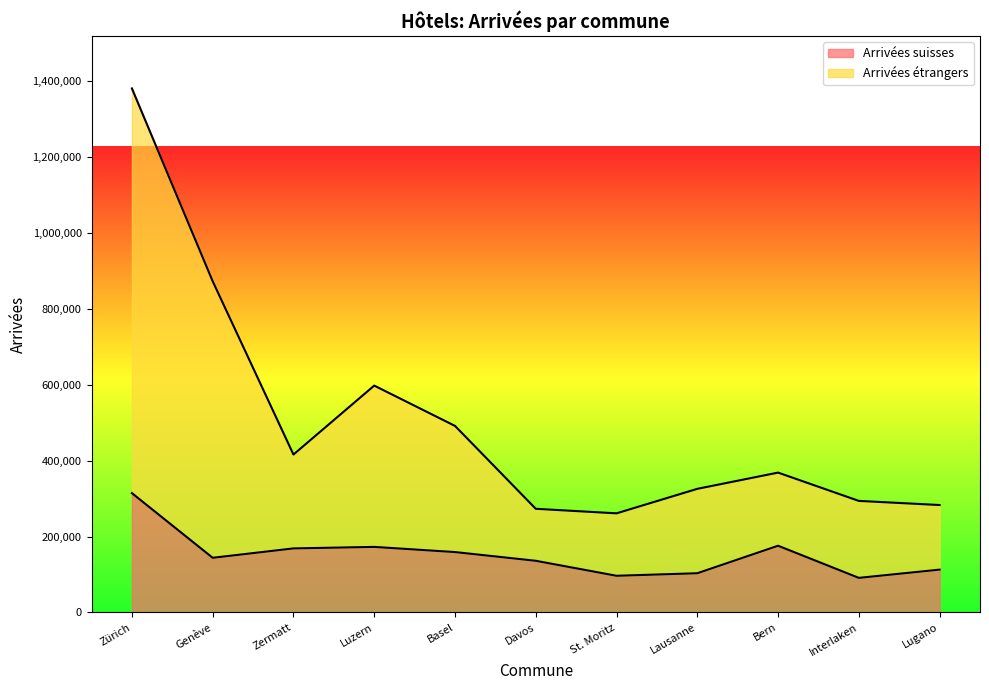

Does the chart display data point markers on the line(s)?

No